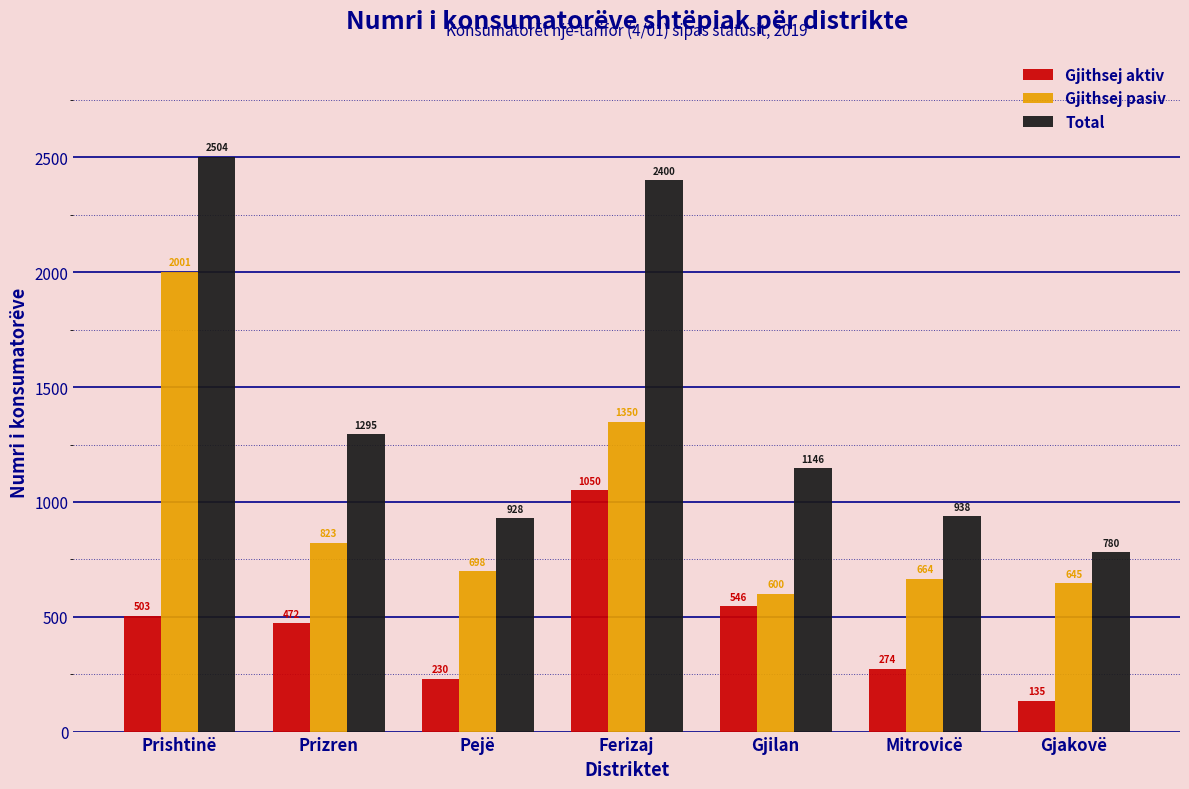

Reading left to right, what are all the values shown in this chart?

Gjithsej aktiv: 503	472	230	1050	546	274	135
Gjithsej pasiv: 2001	823	698	1350	600	664	645
Total: 2504	1295	928	2400	1146	938	780